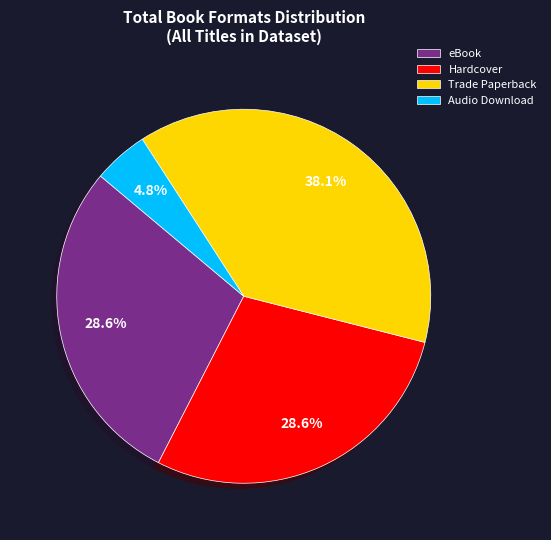

Which category has the biggest portion of the pie?

Trade Paperback